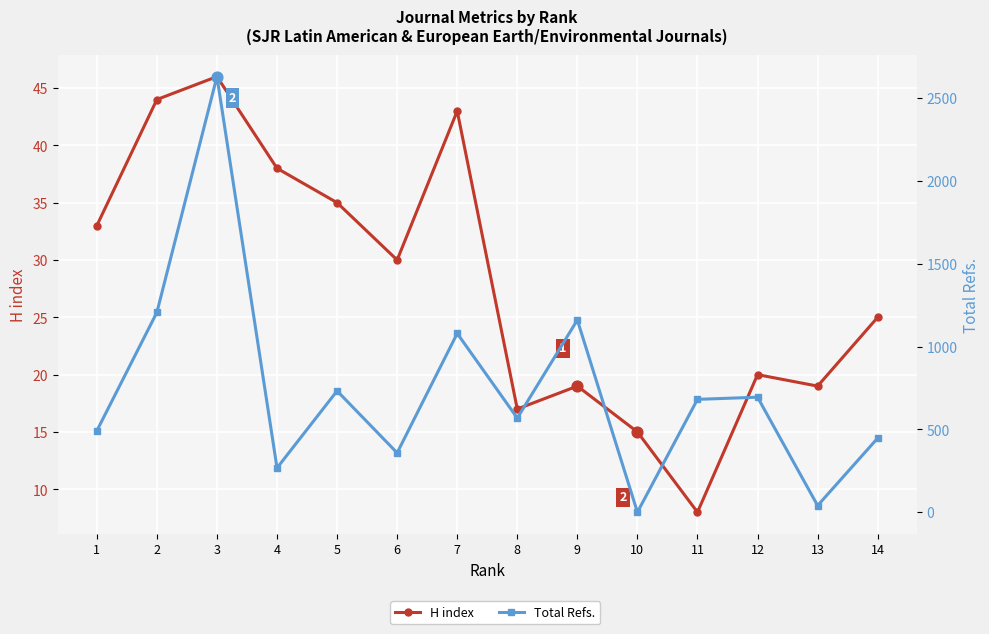

At which category is the sum across all series the highest?

3